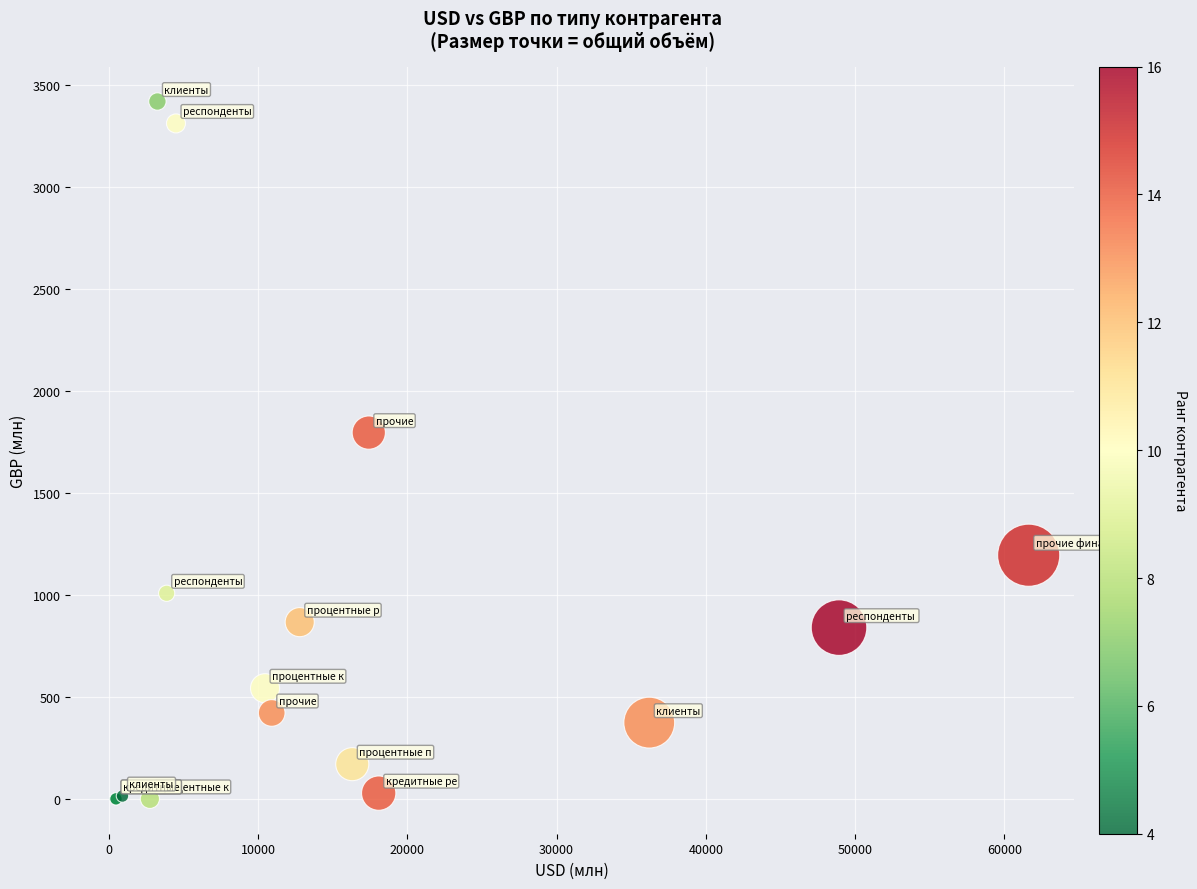

What Y value in the scatter plot is closest to 1709?

1795.8